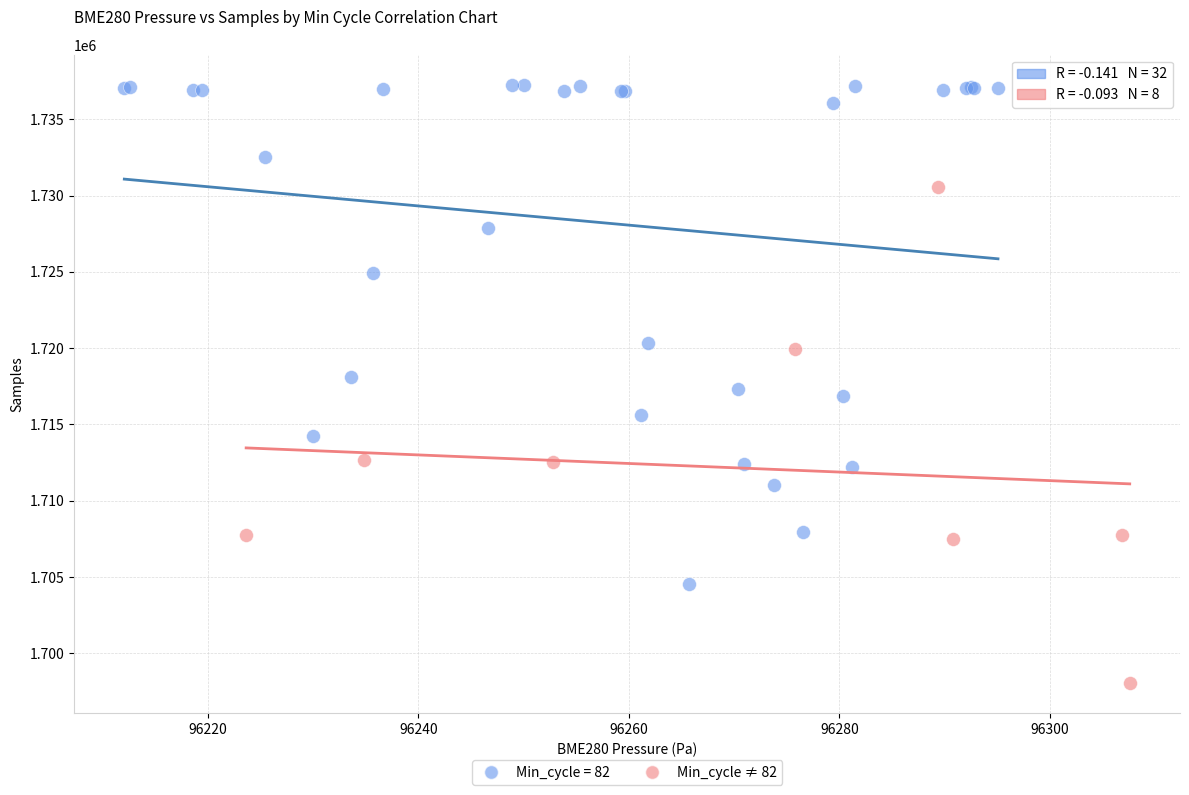

Which series reaches the minimum Y coordinate?

Min_cycle ≠ 82